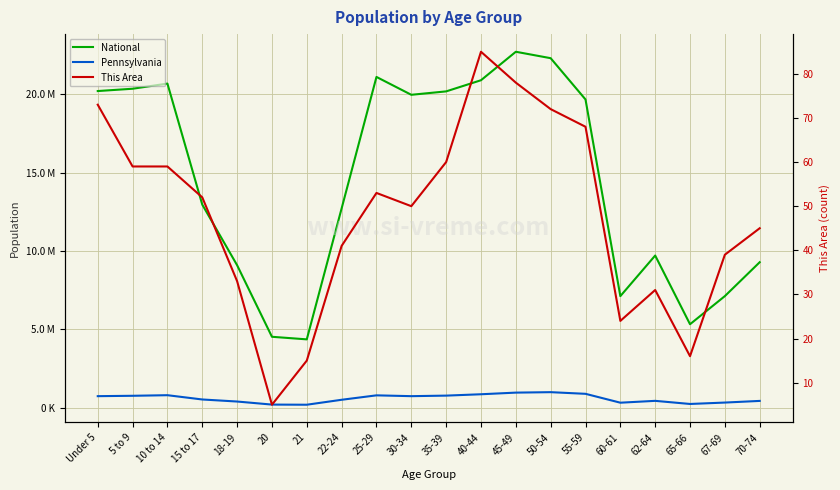

Which category has the lowest value in the Pennsylvania series?

21